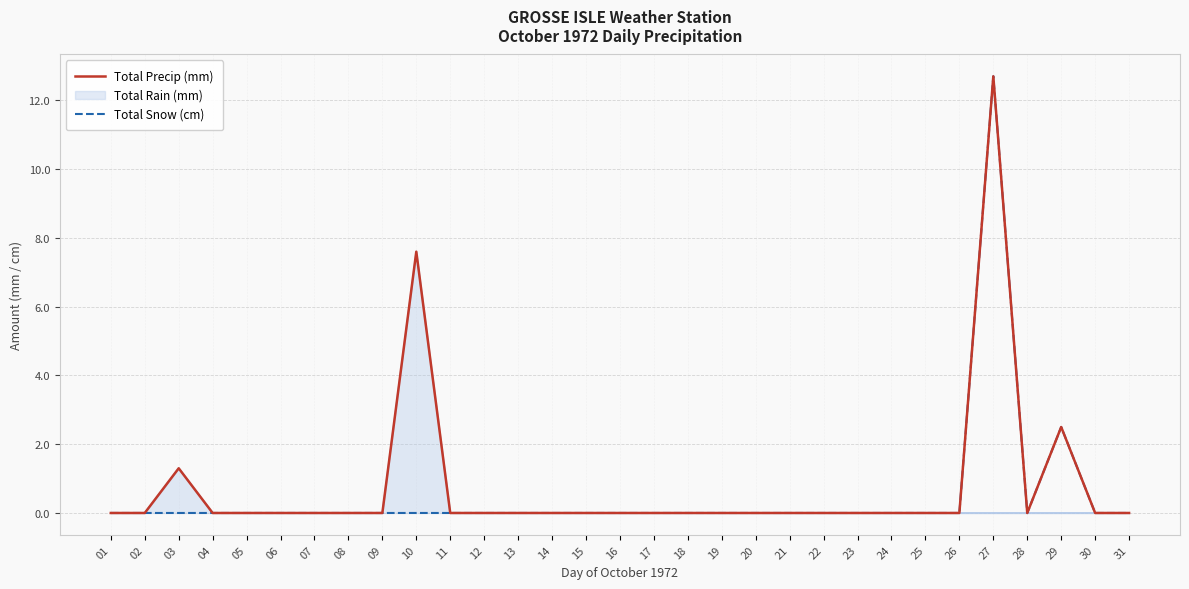

True or false: Total Snow (cm) has a value of 0.0 at 08.

True